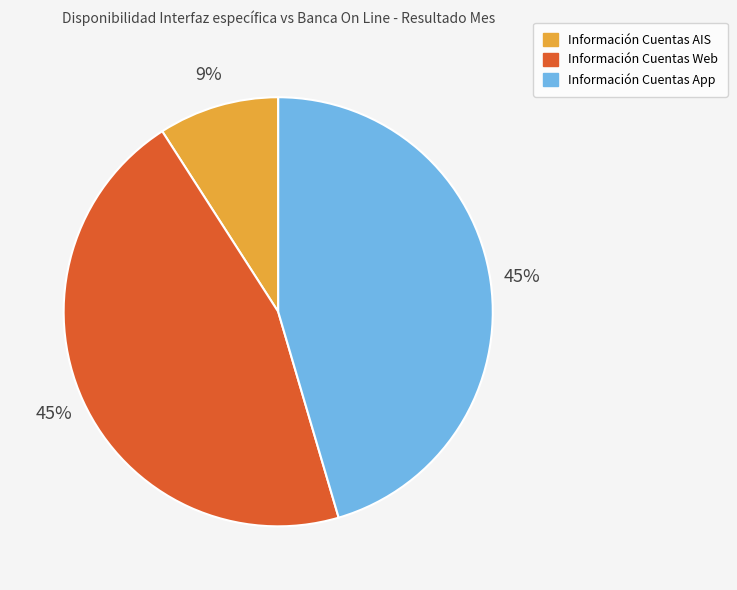

Is there any slice that represents more than half of the pie?

No